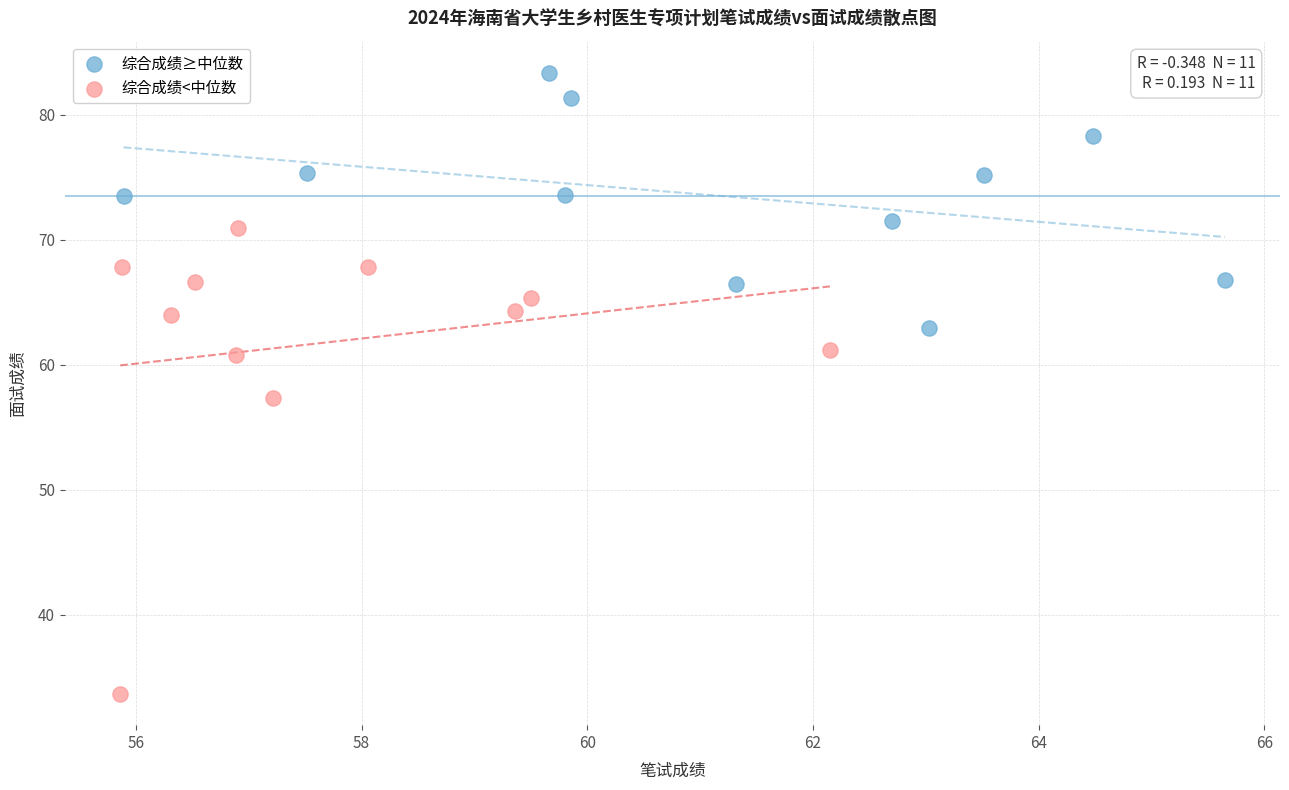

Which series has the widest spread of Y values?

综合成绩<中位数